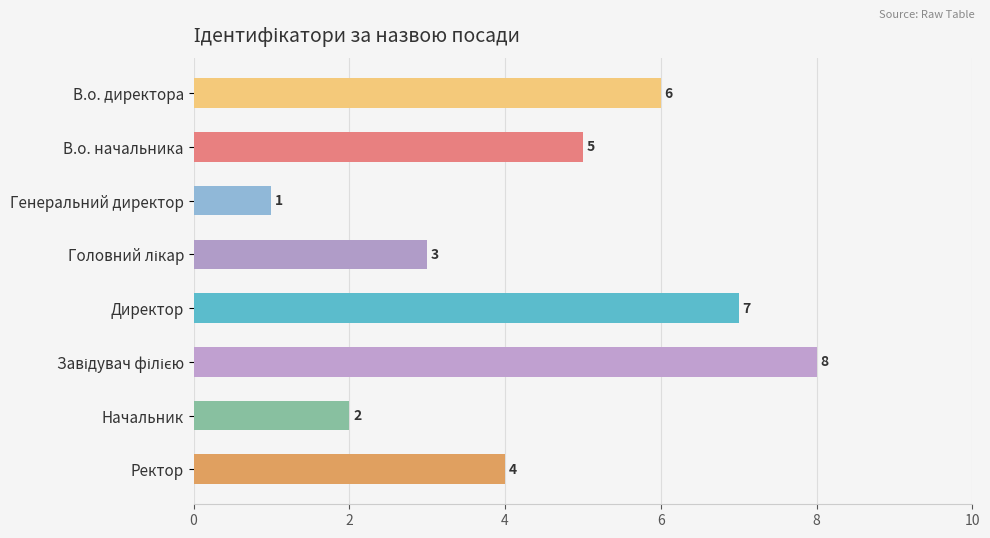

How many values are between 3 and 7?

5